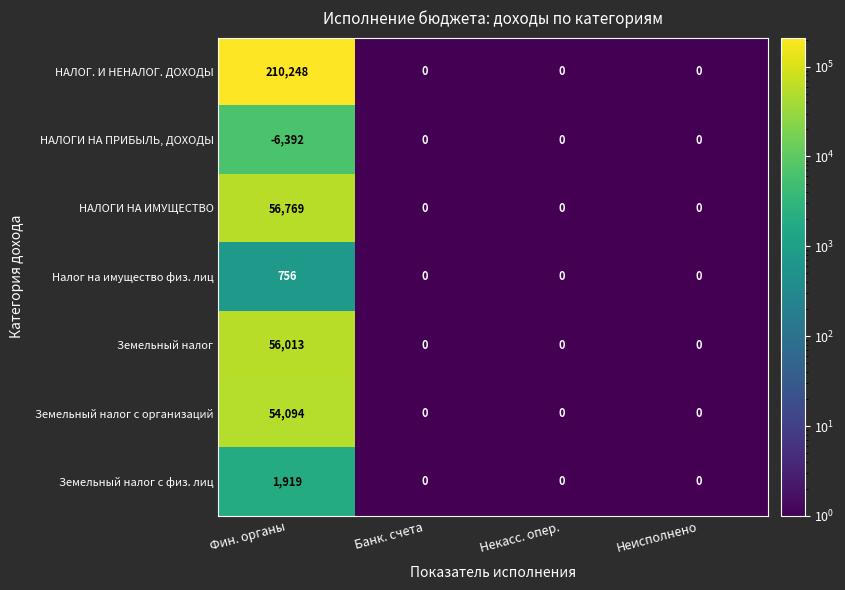

Which series has the widest spread of values?

НАЛОГ. И НЕНАЛОГ. ДОХОДЫ